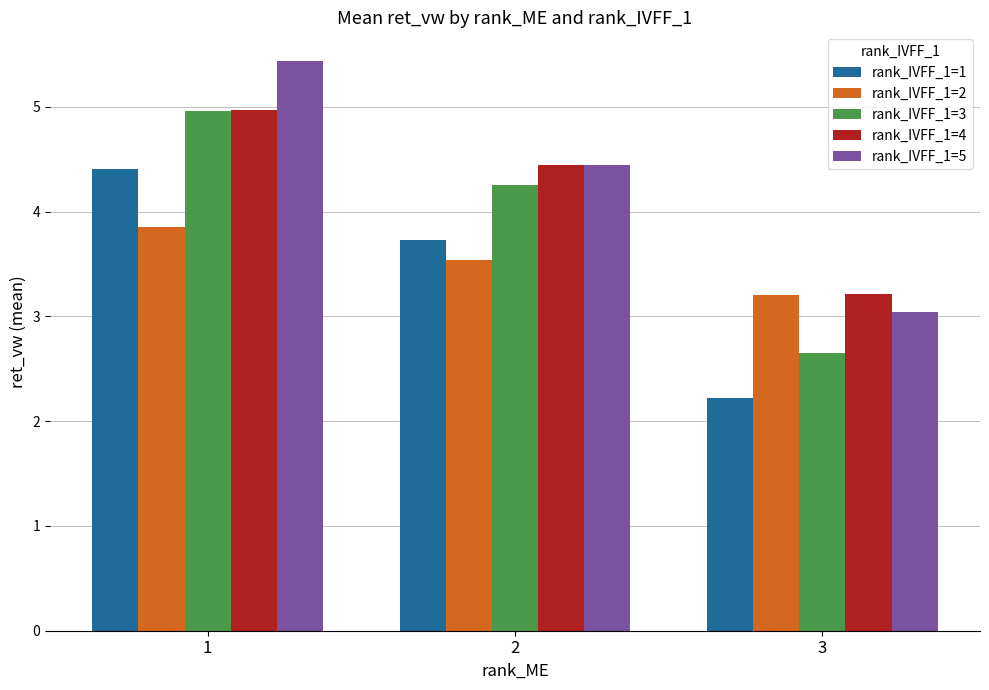

Reading left to right, list all the values displayed in this chart.

rank_IVFF_1=1: 4.4	3.7	2.2
rank_IVFF_1=2: 3.8	3.5	3.2
rank_IVFF_1=3: 5.0	4.3	2.7
rank_IVFF_1=4: 5.0	4.4	3.2
rank_IVFF_1=5: 5.4	4.4	3.0